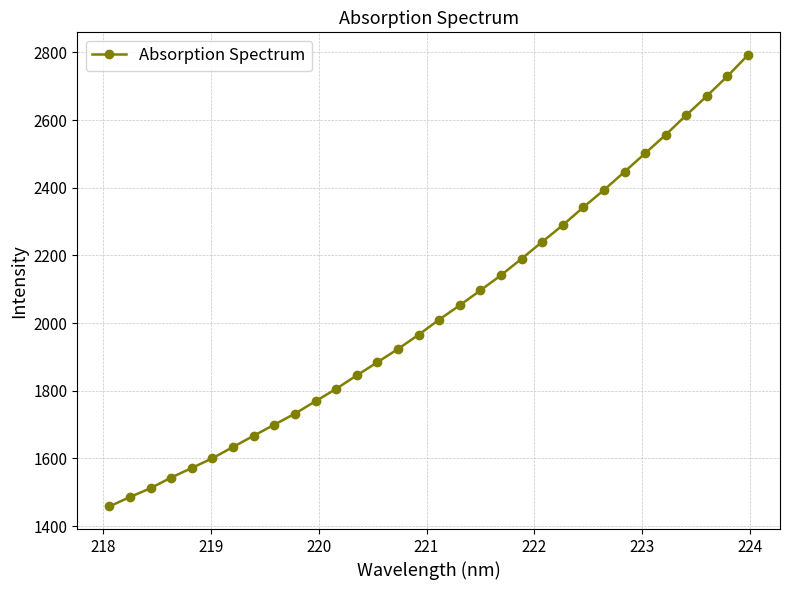

What is the smallest value displayed?

1457.9